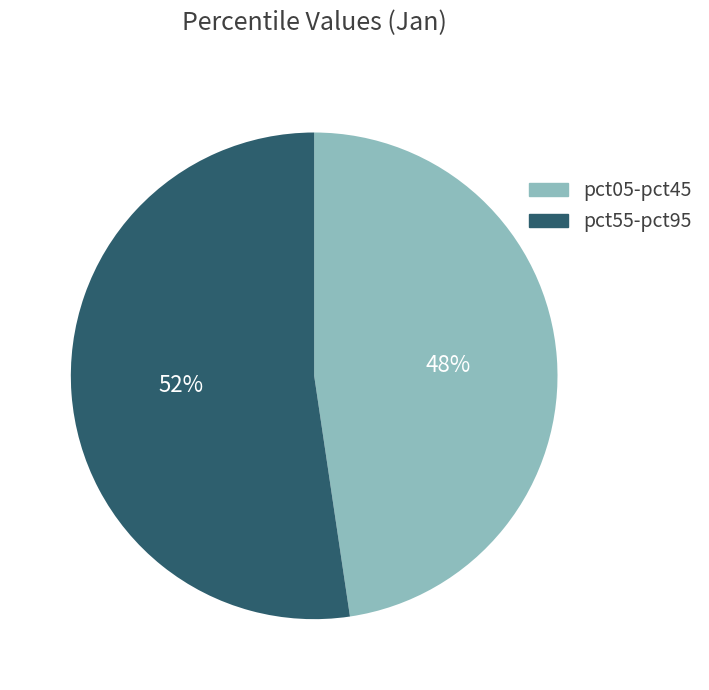

To the nearest percent, what percentage of the pie is pct55-pct95?

52%